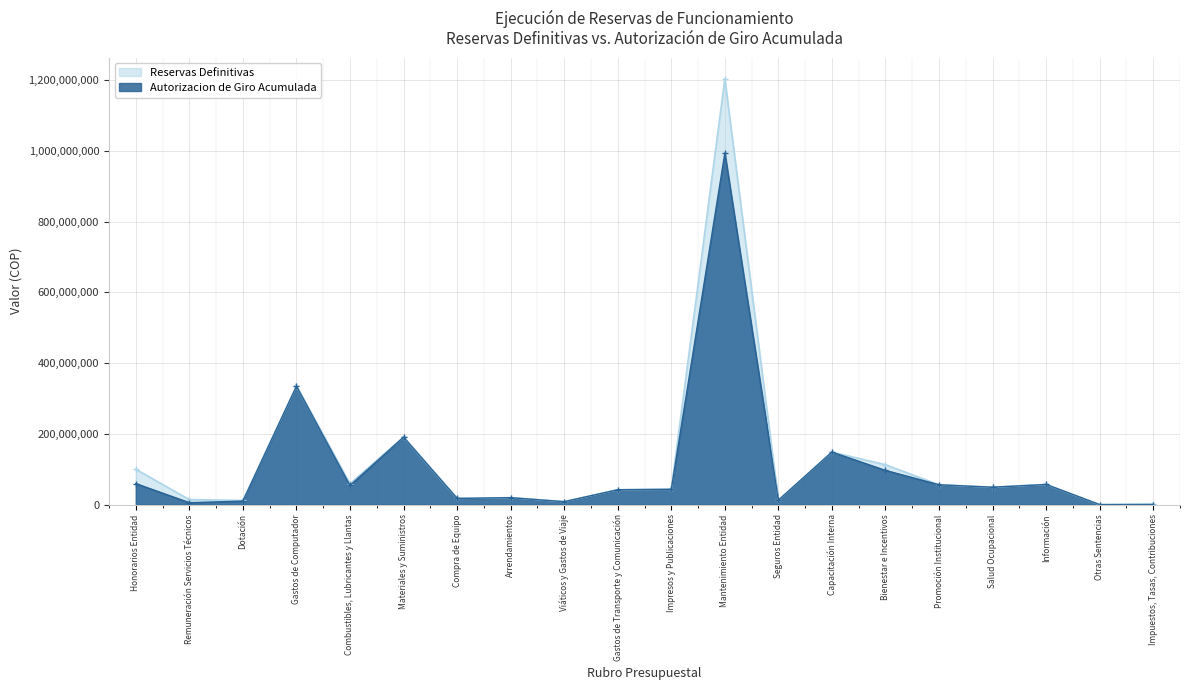

At which category does Autorizacion de Giro Acumulada reach its first local peak?

Gastos de Computador